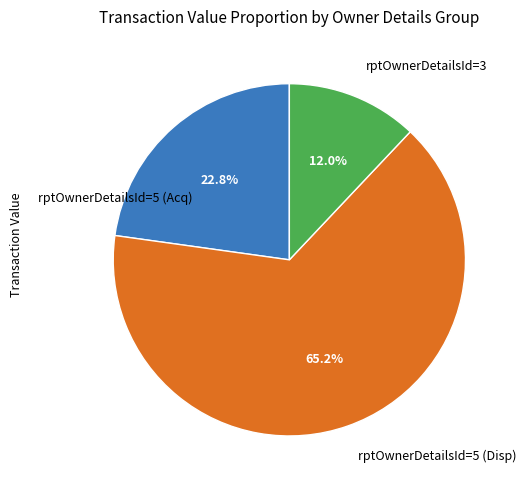

What is the ratio of the value at rptOwnerDetailsId=5 (Disp) to the value at rptOwnerDetailsId=5 (Acq)?

2.9